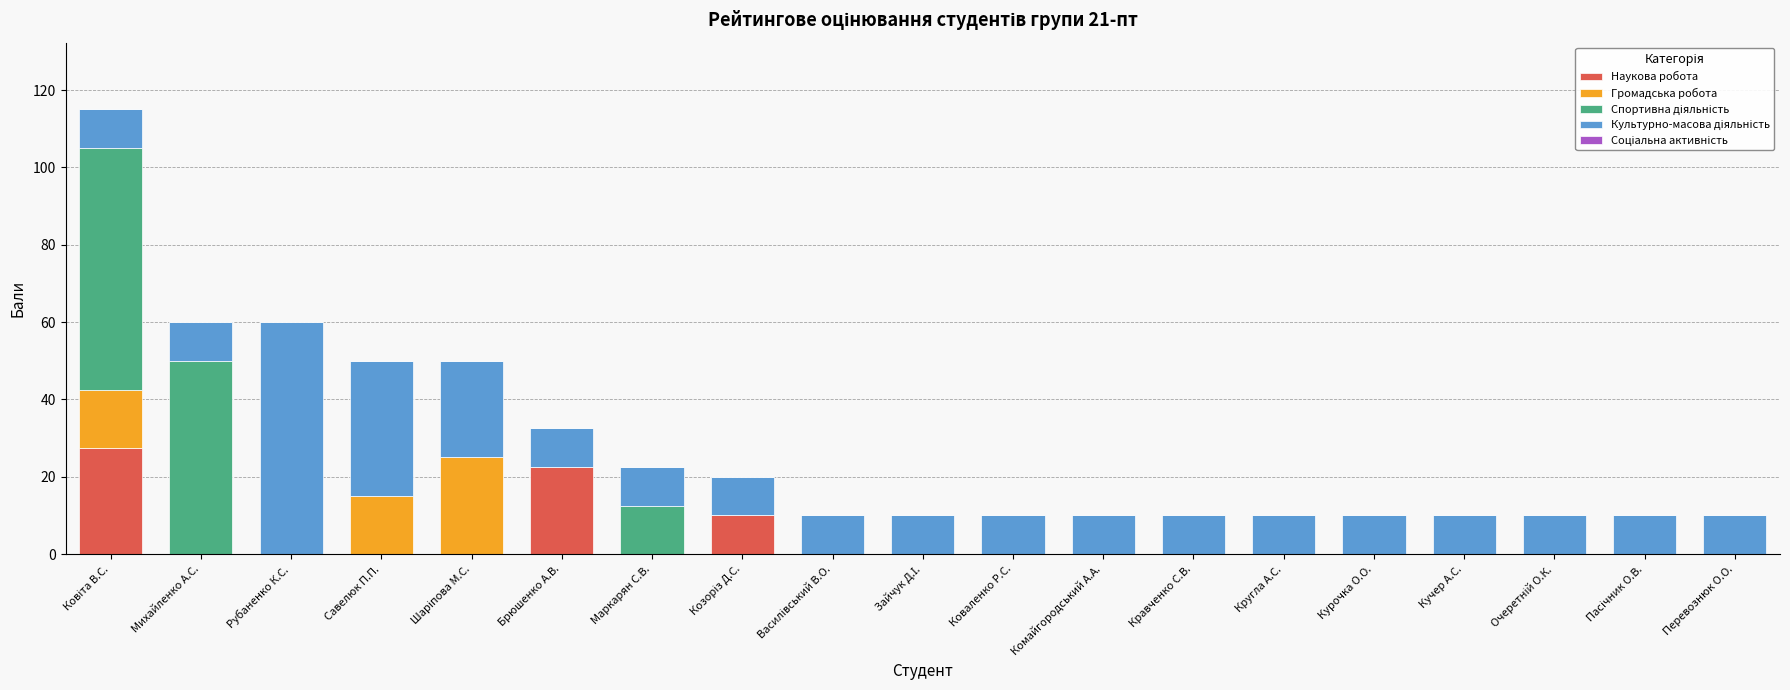

True or false: Наукова робота has a value of 0.0 at Коваленко Р.С..

True